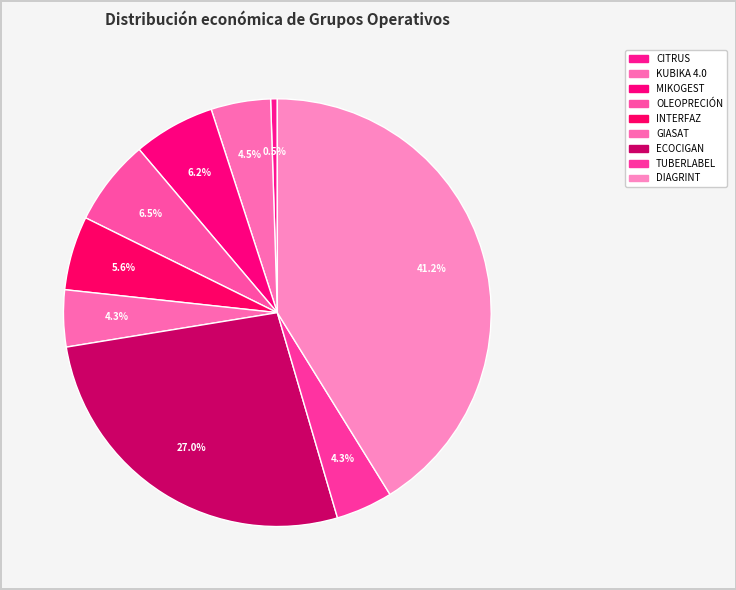

Count the number of slices in the pie.

9